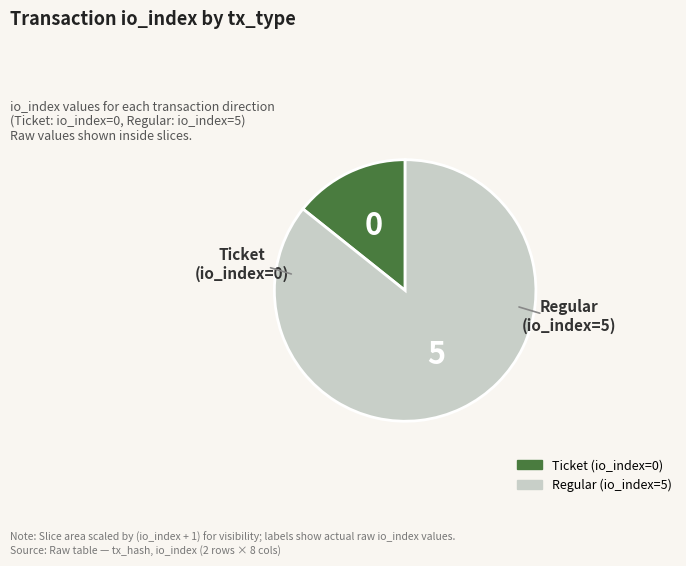

Which slice represents more than half of the pie?

Regular (io_index=5)